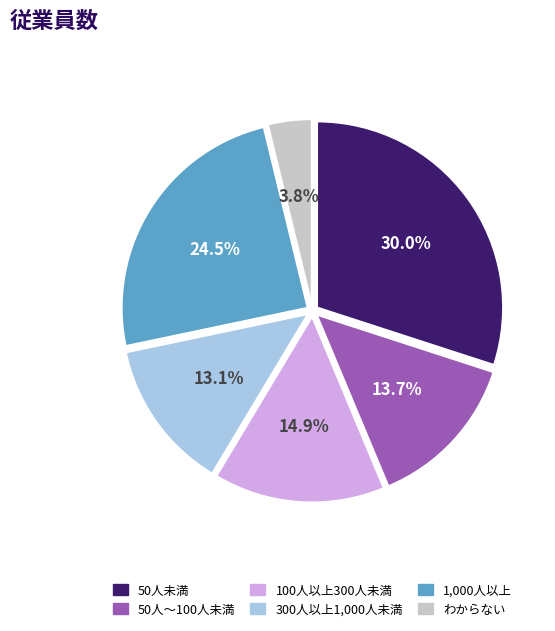

Is there any slice that represents more than half of the pie?

No